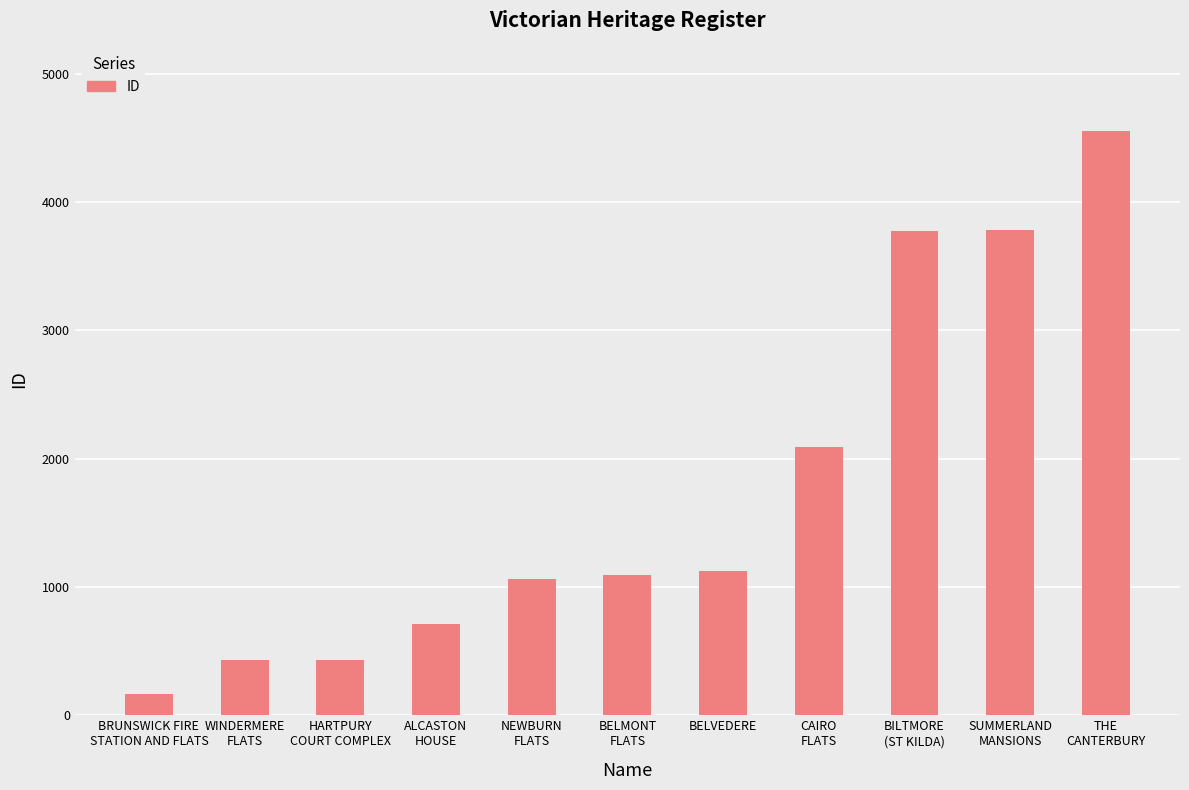

True or false: the data shows 1422 at BELMONT
FLATS.

False